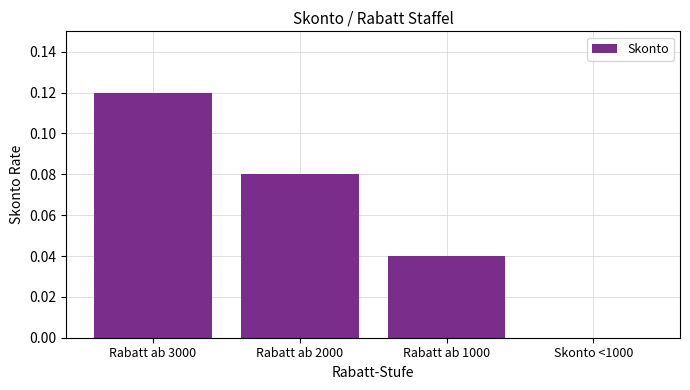

Which label corresponds to the largest value in the chart?

Rabatt ab 3000